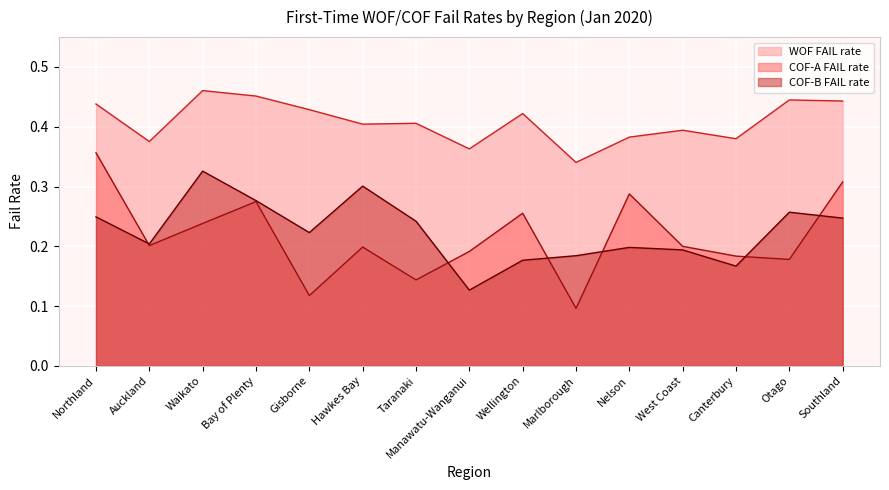

Is it true that WOF FAIL rate equals 0.6 at Gisborne?

False